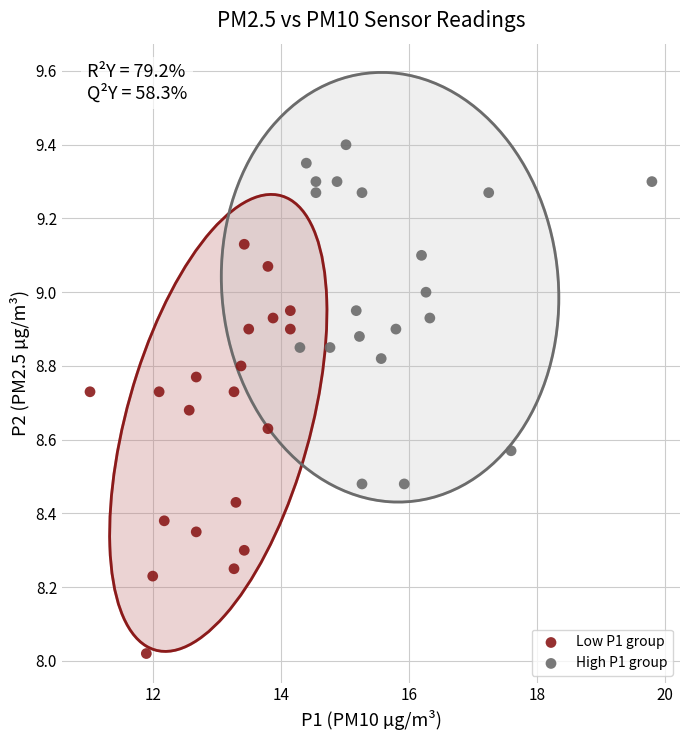

What are all the series names shown in the legend?

Low P1 group, High P1 group